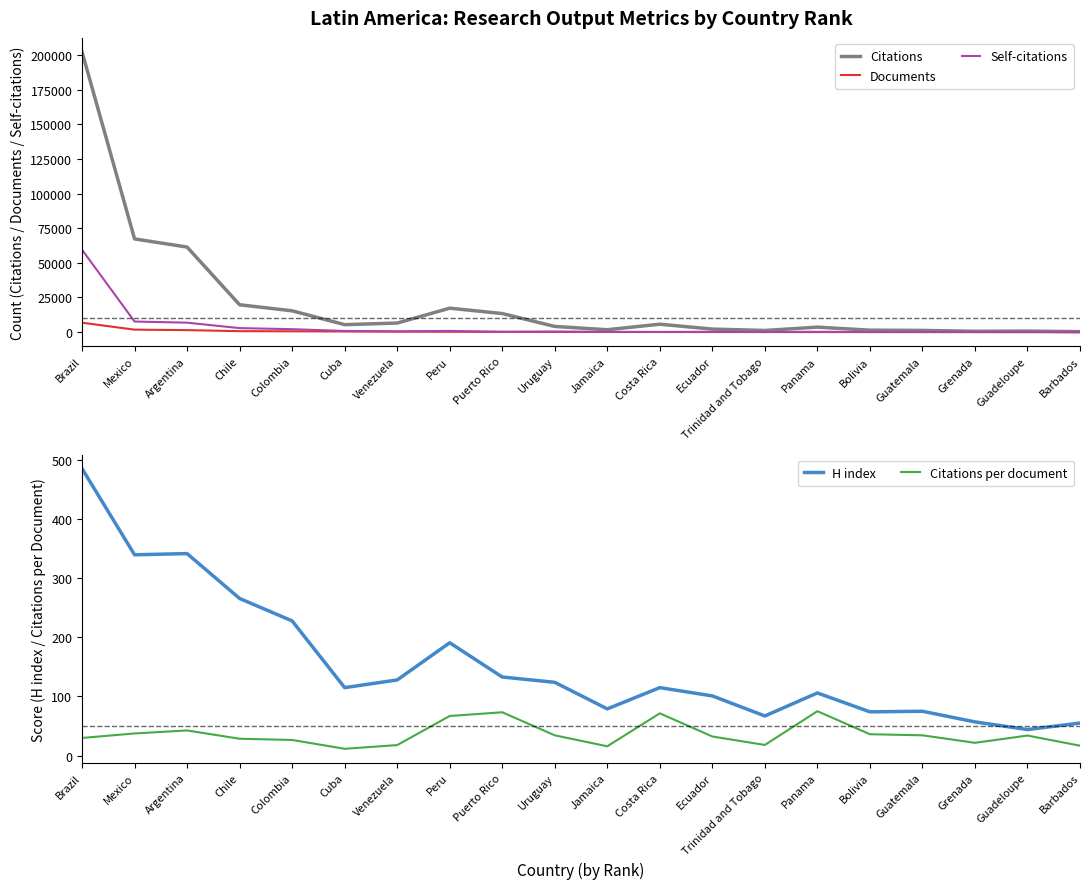

Reading left to right, list all the values displayed in this chart.

Citations: 202251.0	67284.0	61392.0	19759.0	15388.0	5395.0	6550.0	17278.0	13413.0	4107.0	1739.0	5717.0	2193.0	1202.0	3605.0	1408.0	1233.0	625.0	745.0	350.0
Documents: 6792.0	1798.0	1445.0	695.0	583.0	472.0	370.0	258.0	183.0	120.0	111.0	80.0	68.0	67.0	48.0	39.0	36.0	29.0	22.0	21.0
Self-citations: 59486.0	7644.0	6826.0	2894.0	2127.0	832.0	563.0	870.0	240.0	434.0	176.0	146.0	222.0	83.0	247.0	88.0	90.0	54.0	34.0	6.0
H index: 486.0	340.0	342.0	266.0	228.0	115.0	128.0	191.0	133.0	124.0	79.0	115.0	101.0	67.0	106.0	74.0	75.0	57.0	44.0	55.0
Citations per document: 29.8	37.4	42.5	28.4	26.4	11.4	17.7	67.0	73.3	34.2	15.7	71.5	32.2	17.9	75.1	36.1	34.2	21.6	33.9	16.7